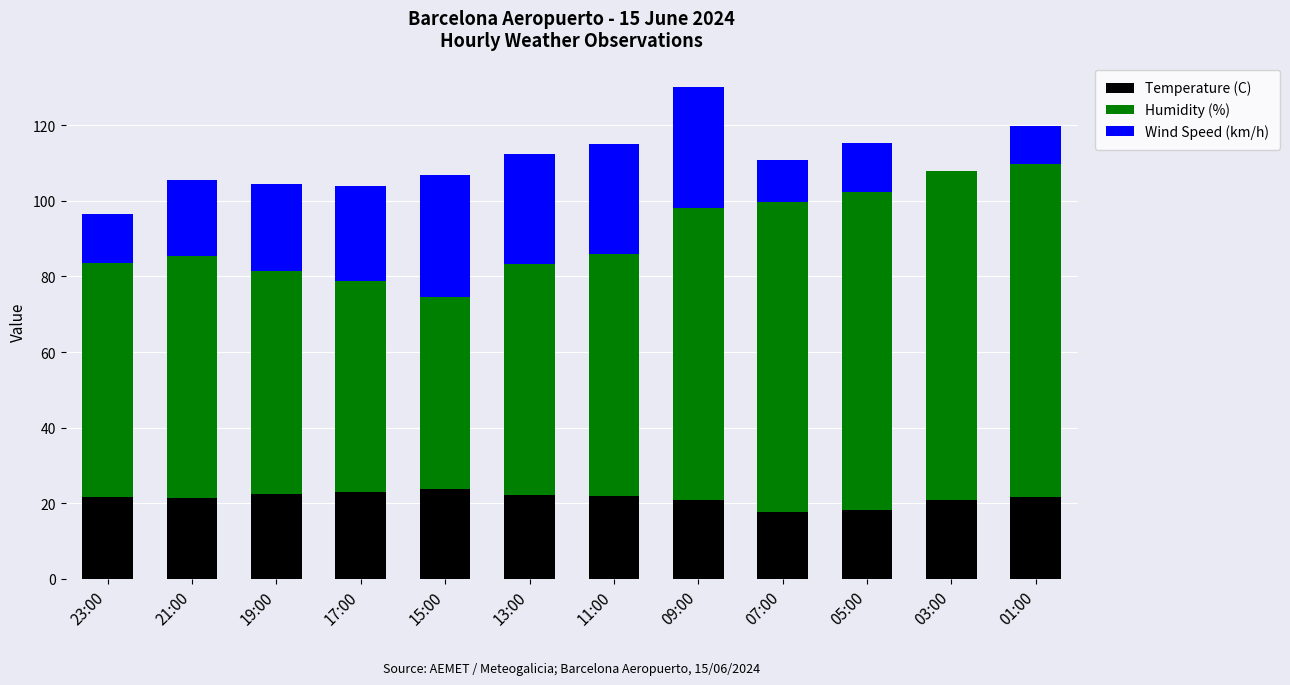

At which category is the sum across all series the highest?

09:00